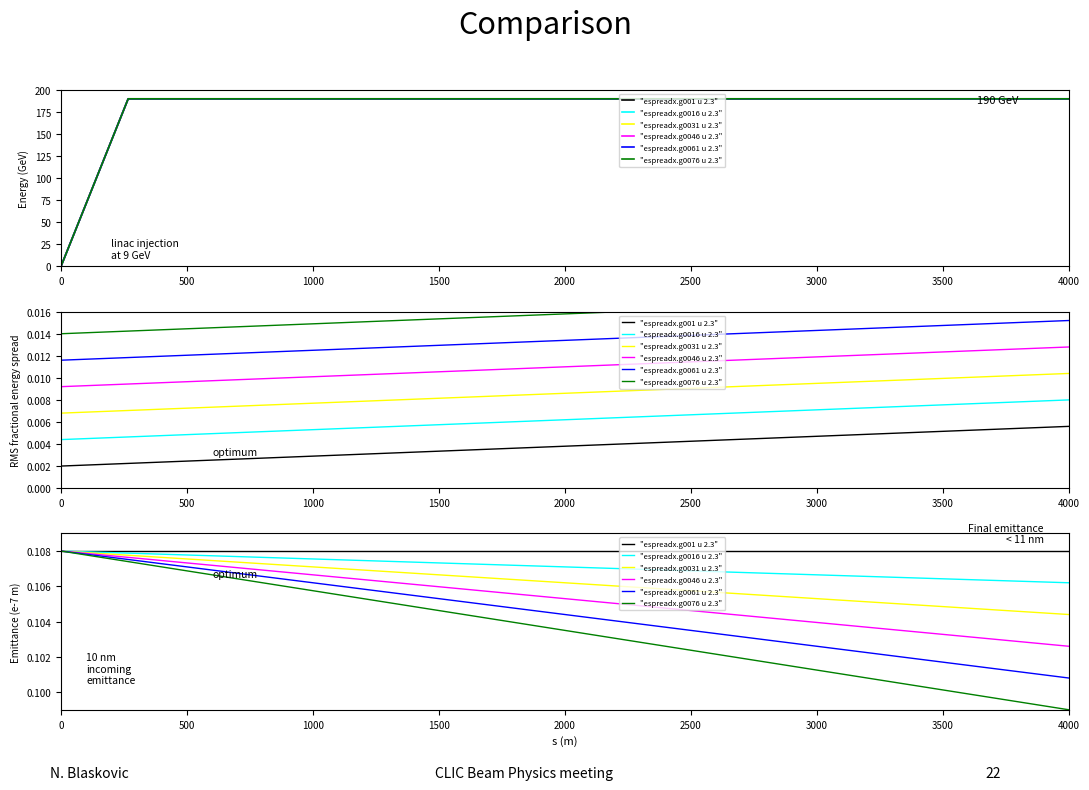

Does the chart have visible grid lines?

No